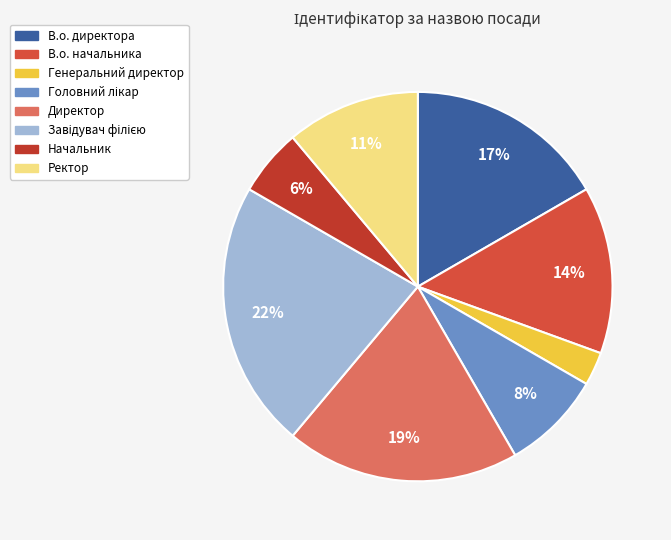

How many segments does this pie chart have?

8